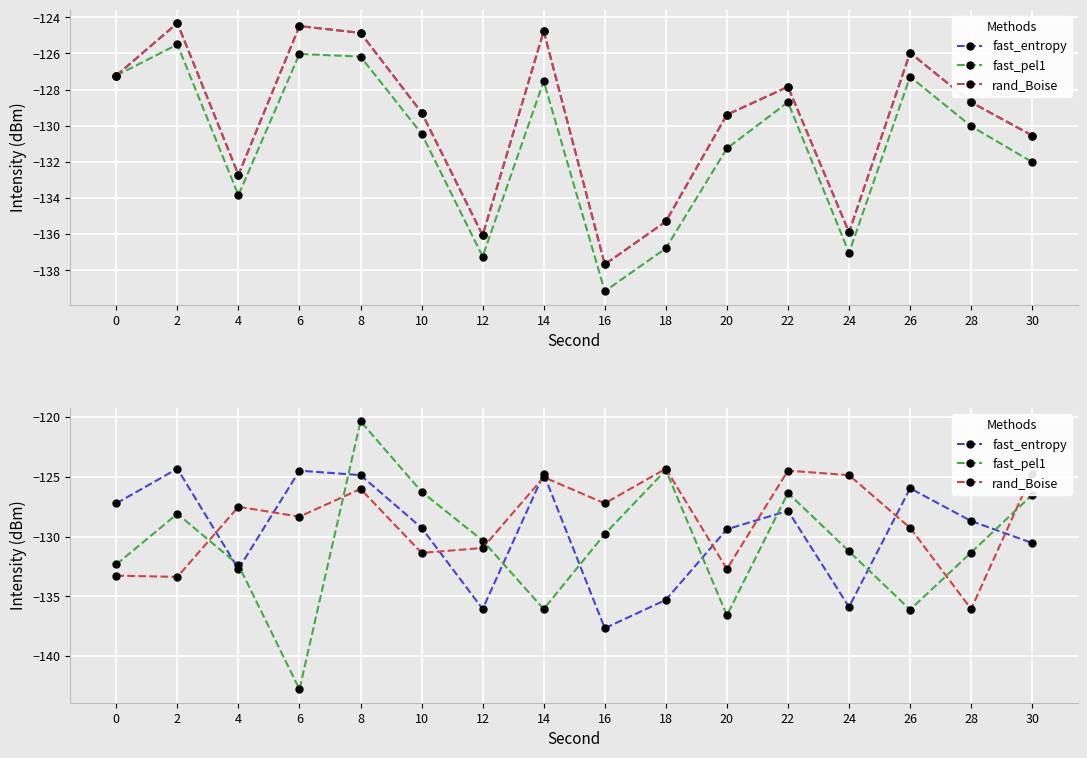

How many intersections are there between fast_pel1 and rand_Boise?

5